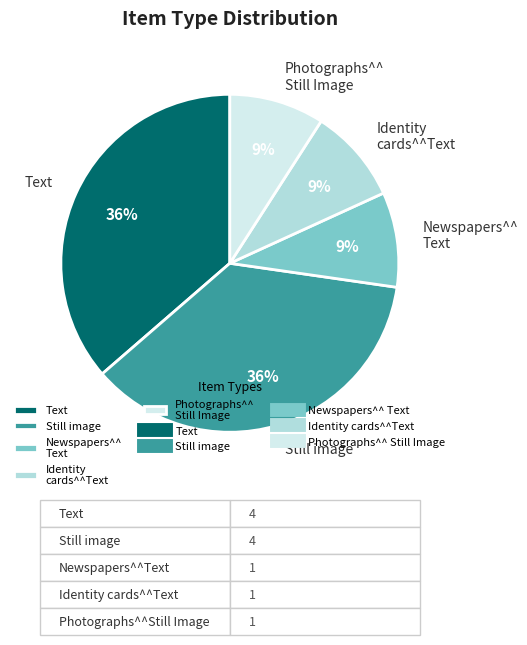

Is there a majority slice in this chart?

No